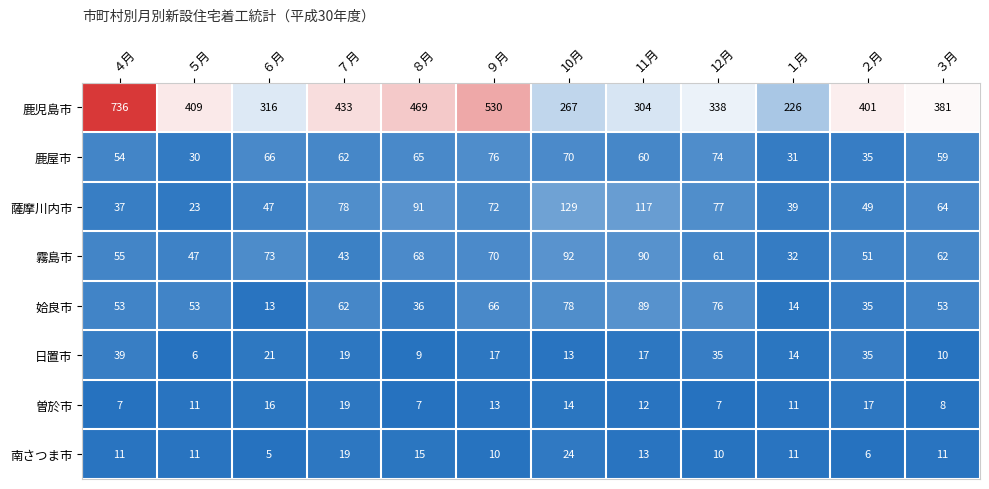

At which label does 鹿児島市 first exceed 401?

４月